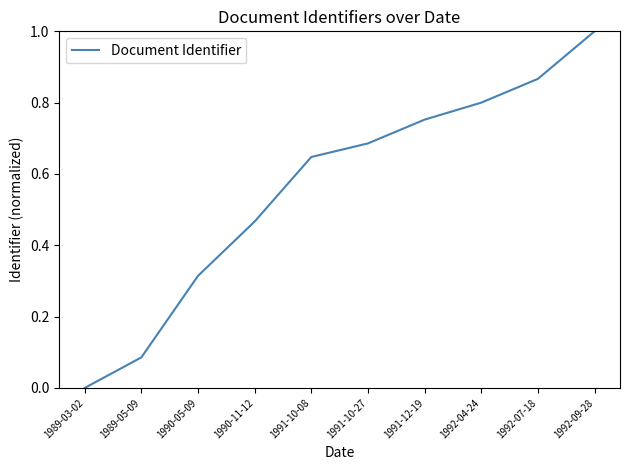

Which category has the lowest value across all series?

1989-03-02